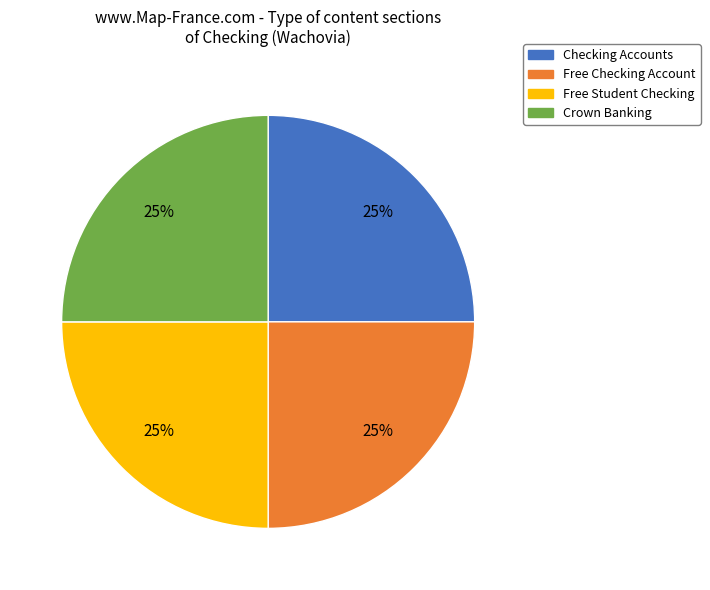

To the nearest percent, what portion does Crown Banking represent?

25%